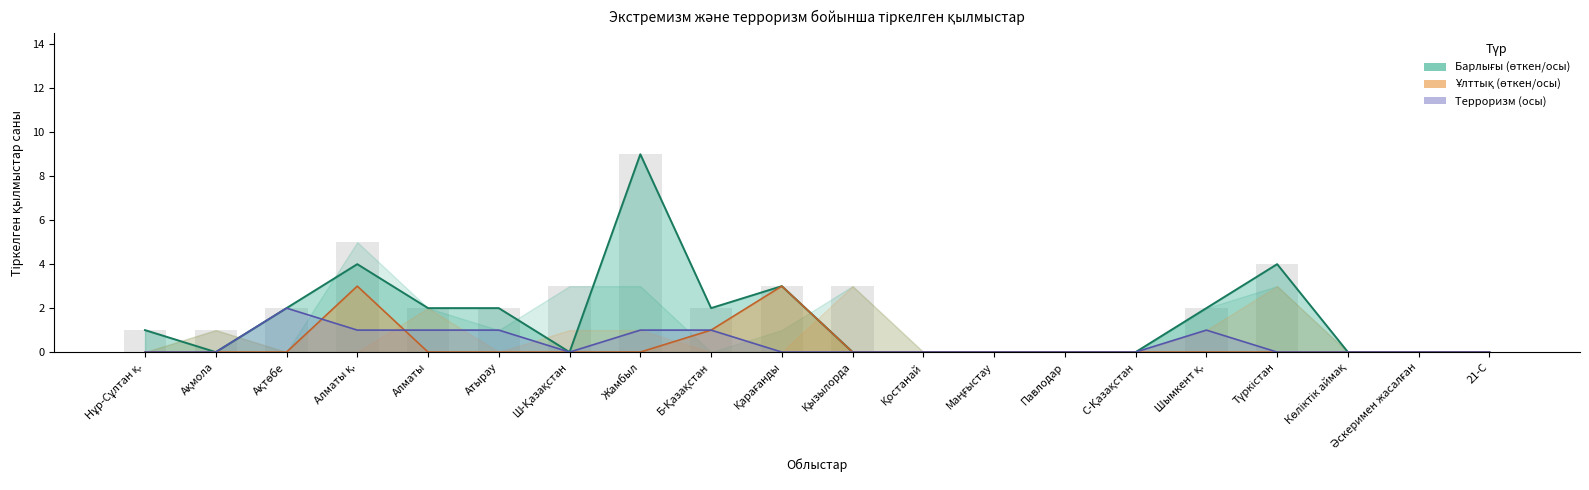

Reading right to left, what are all the values shown in this chart?

Барлығы (осы): 0	0	0	4	2	0	0	0	0	0	3	2	9	0	2	2	4	2	0	1
Ұлттық (осы): 0	0	0	0	0	0	0	0	0	0	3	1	0	0	0	0	3	0	0	0
Терроризм (осы): 0	0	0	0	1	0	0	0	0	0	0	1	1	0	1	1	1	2	0	0